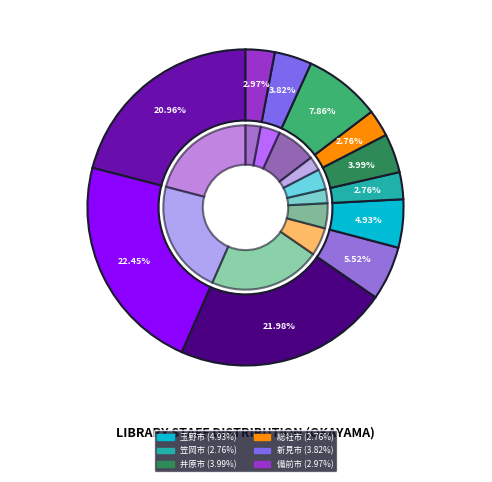

True or false: 総社市 accounts for 3% of the total.

True